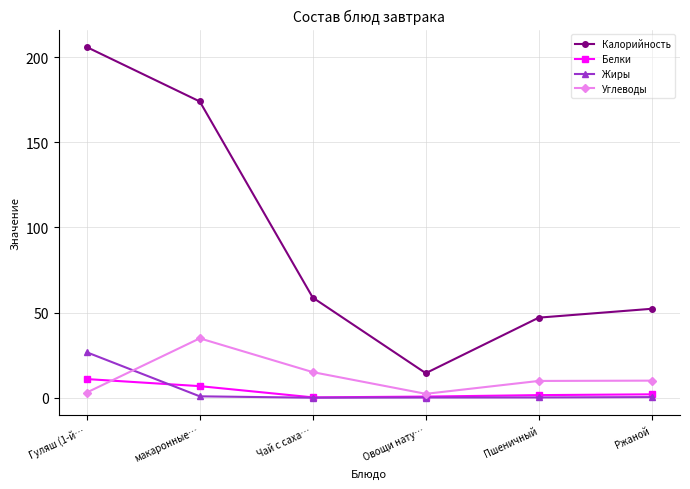

What is the total value across all series at Чай с саха…?

74.0